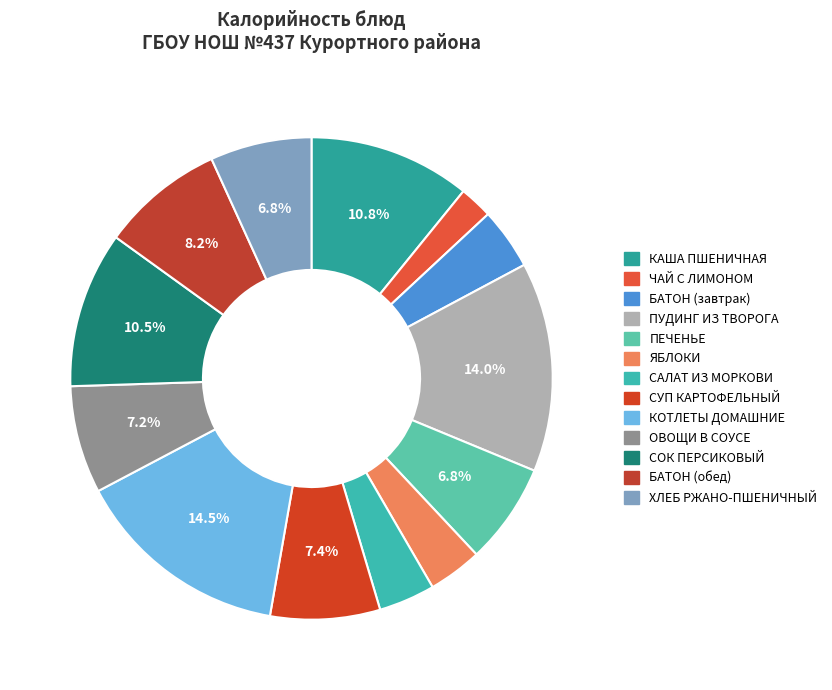

What percentage is the ХЛЕБ РЖАНО-ПШЕНИЧНЫЙ slice, to the nearest percent?

7%